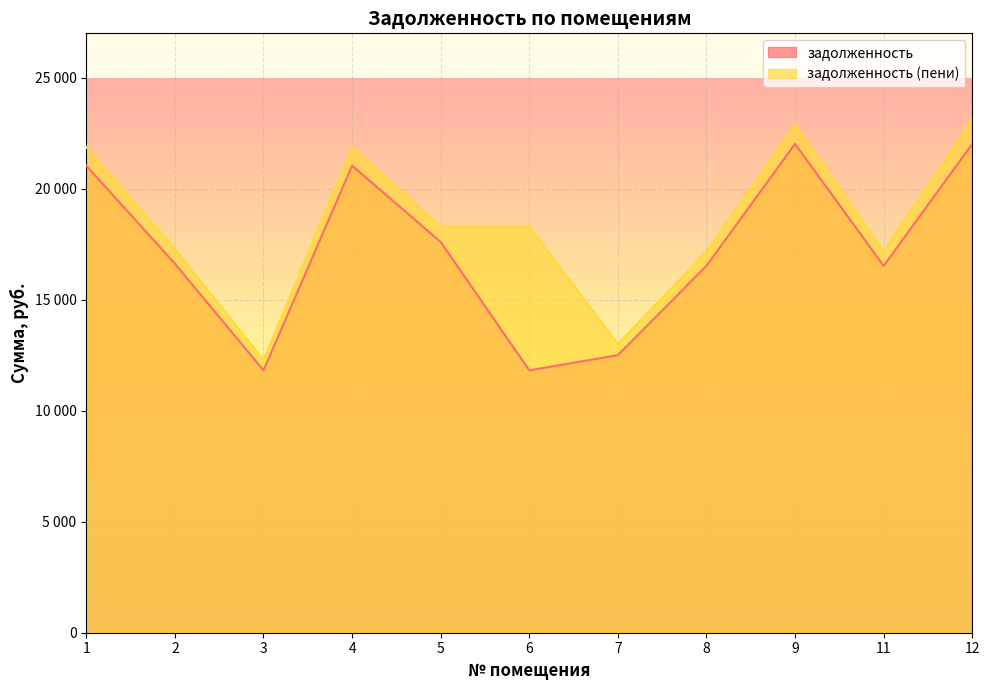

True or false: задолженность and задолженность (пени) cross at least once.

False